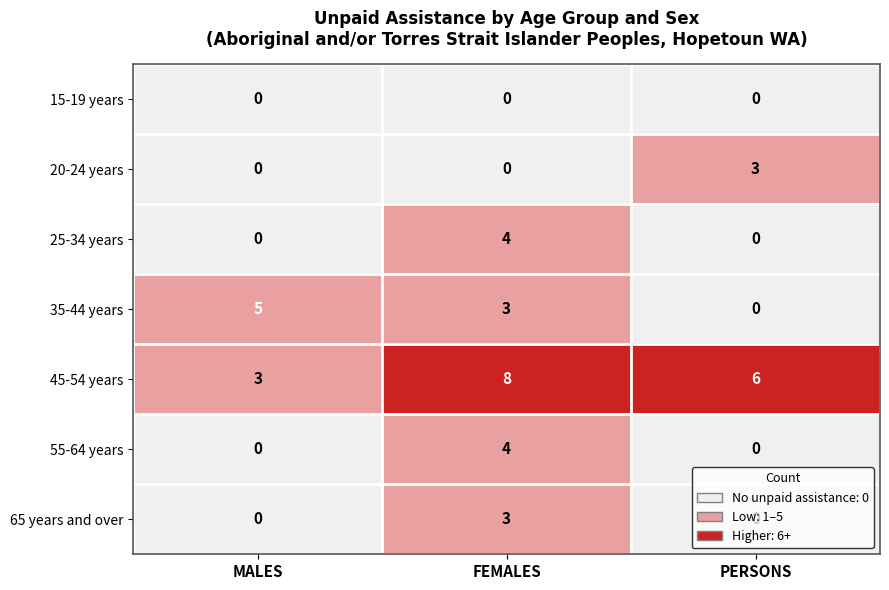

What is the difference between the highest and lowest values at PERSONS?

6